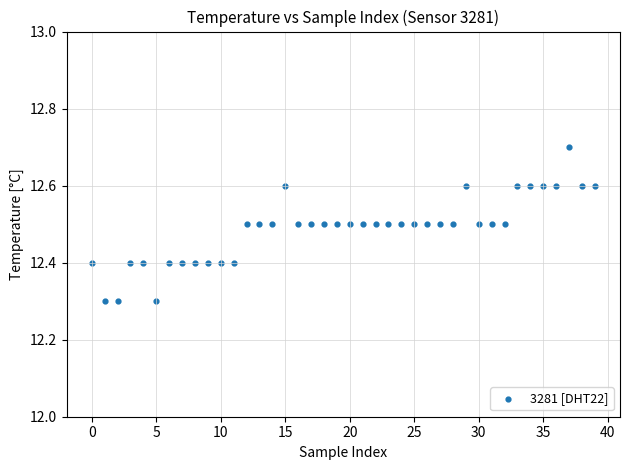

What is the range of Y values (max minus min)?

0.4